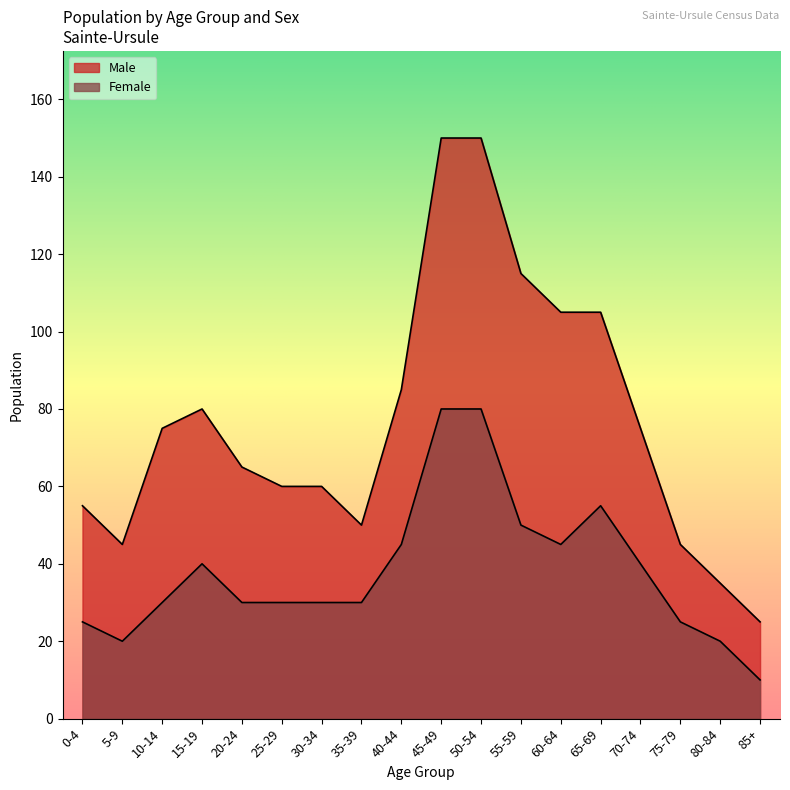

True or false: Female and Male cross at least once.

False